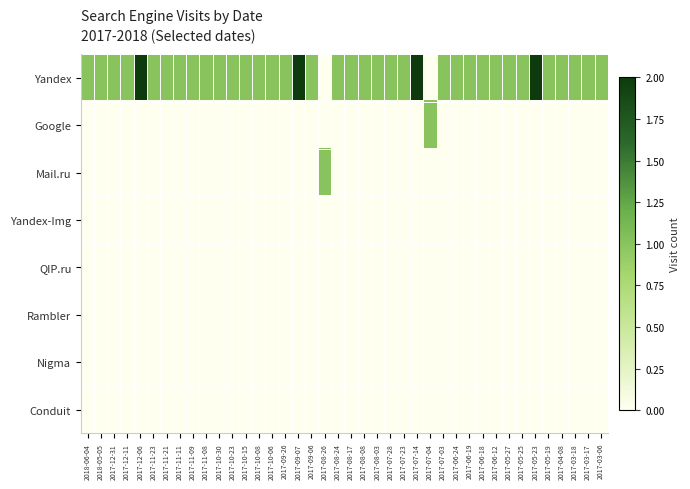

Which series has the widest spread of values?

Yandex